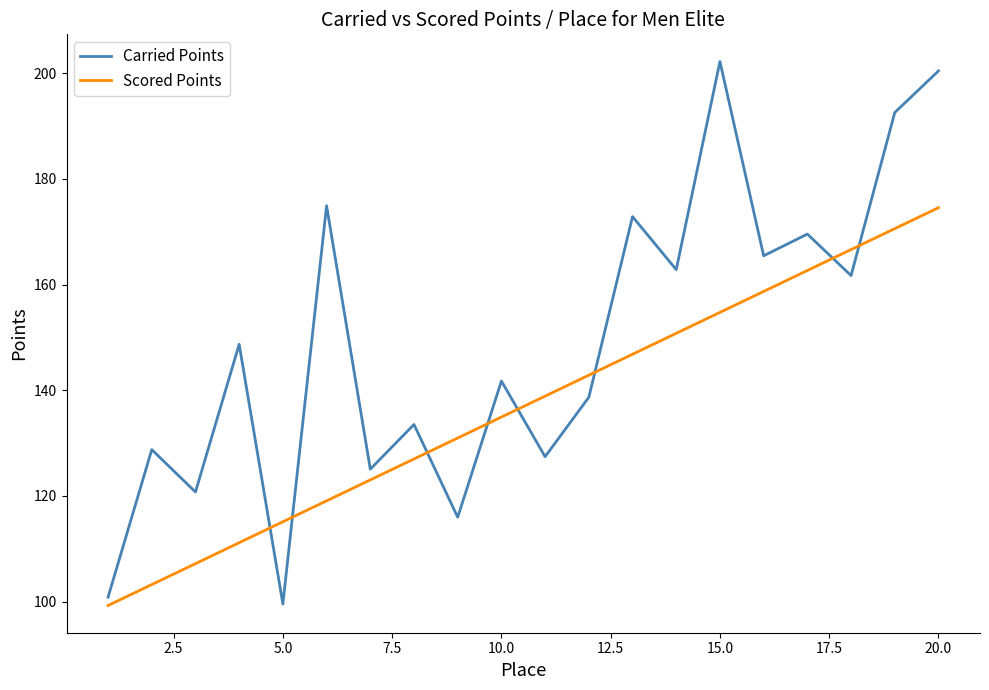

Which series ends up on top after the final intersection of Carried Points and Scored Points?

Carried Points